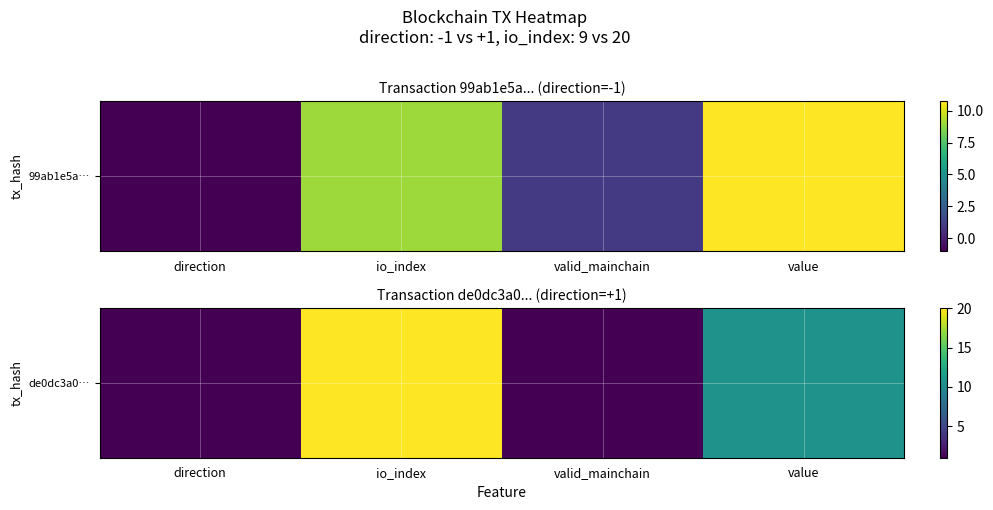

What value does the data have at valid_mainchain?

1.0